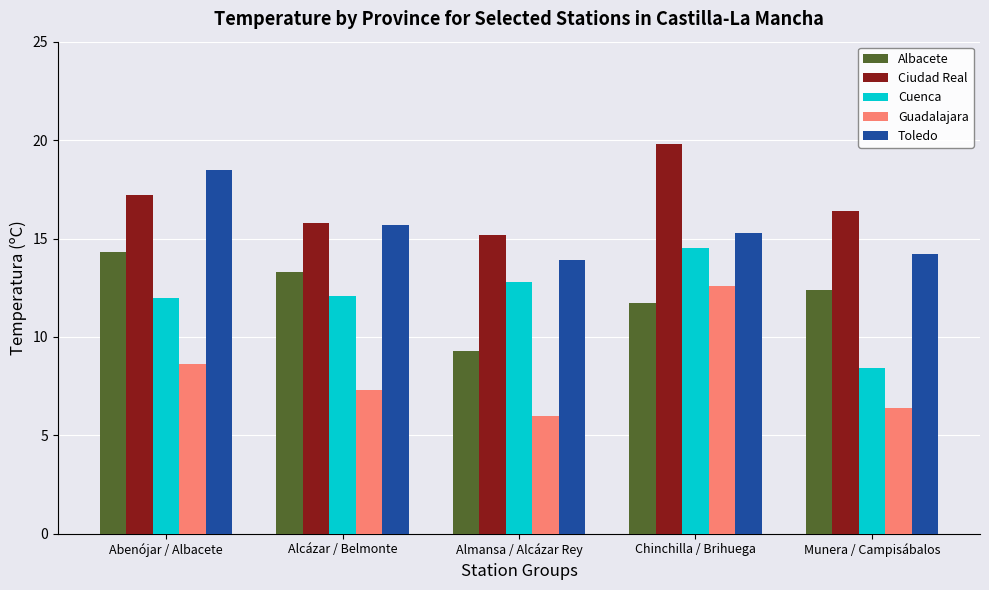

What position from the left is Munera / Campisábalos?

5